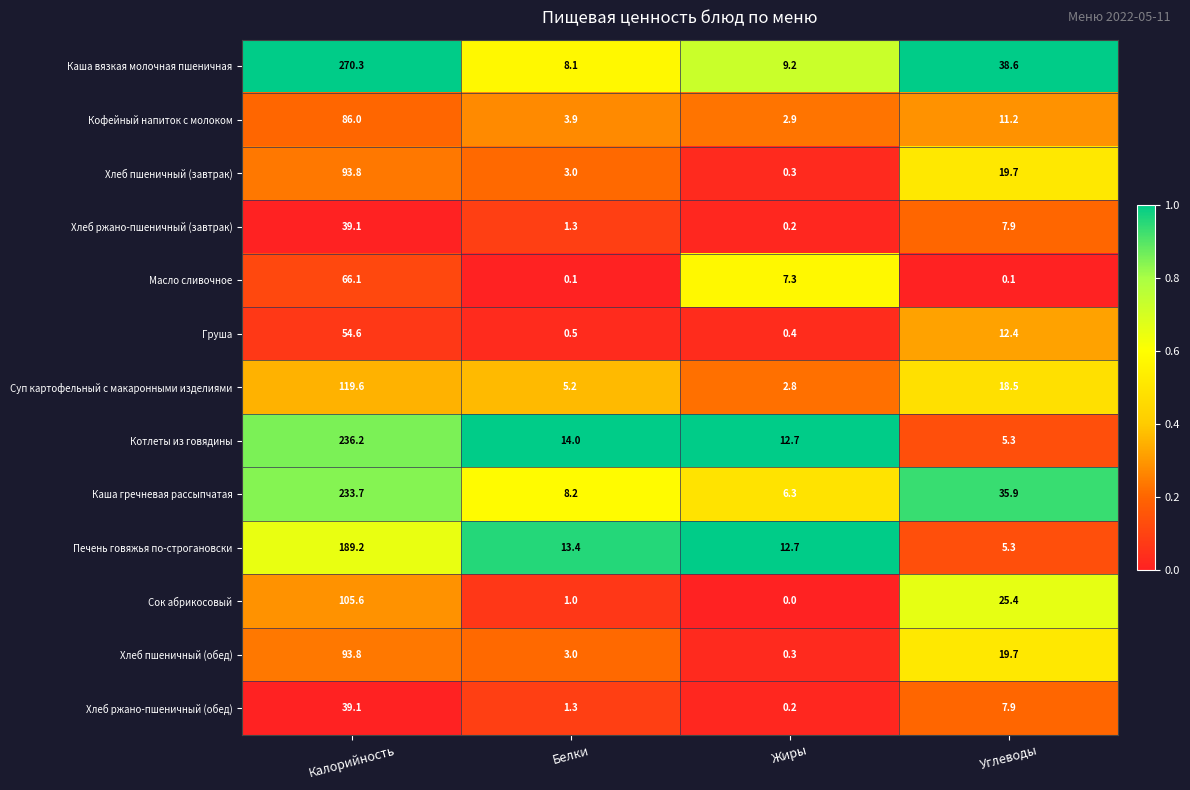

What is the difference between the highest and lowest values at Жиры?

12.7